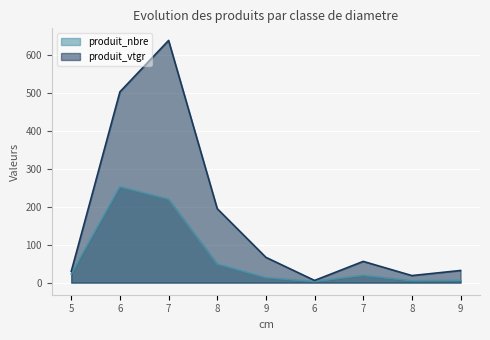

At which label does produit_vtgr reach its minimum?

6